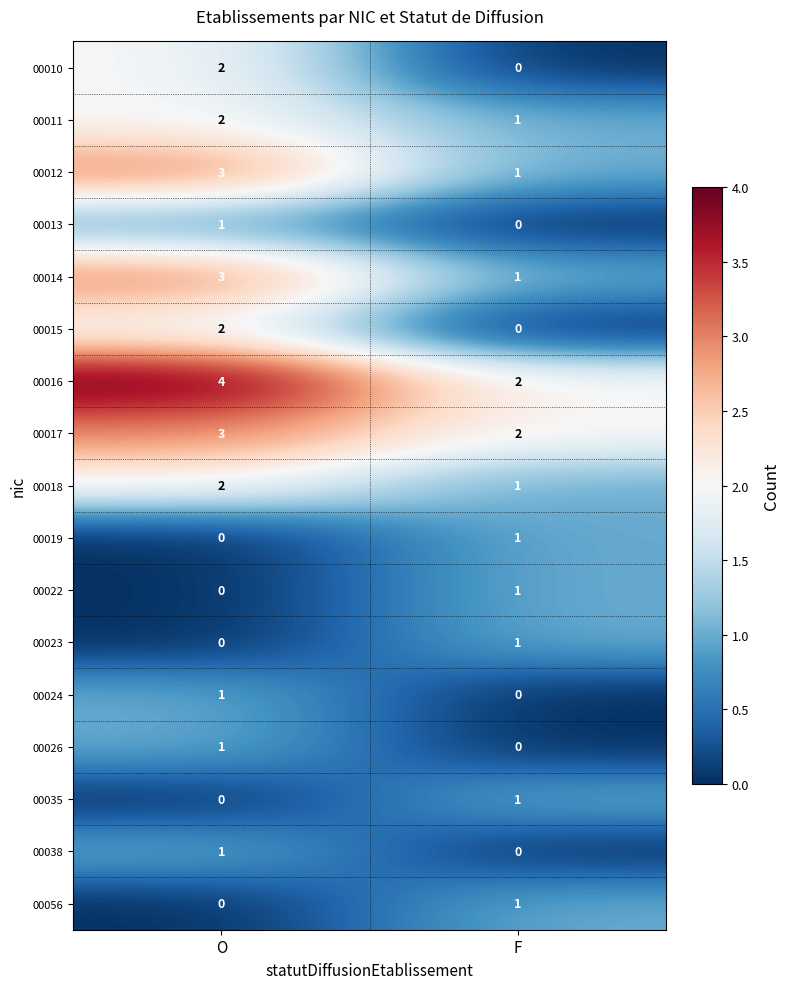

The 00017 series shows 3 at O. True or false?

True